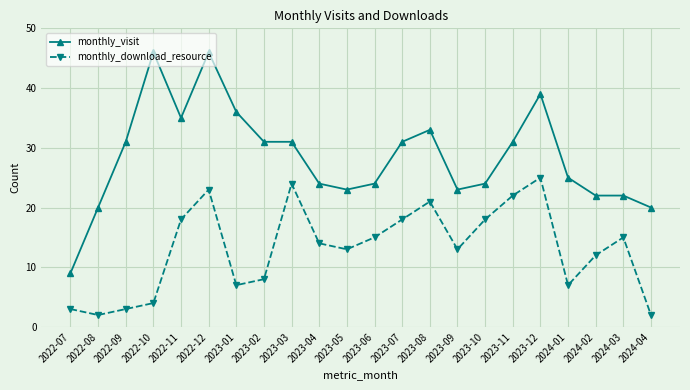

What is the minimum value shown in the chart?

2